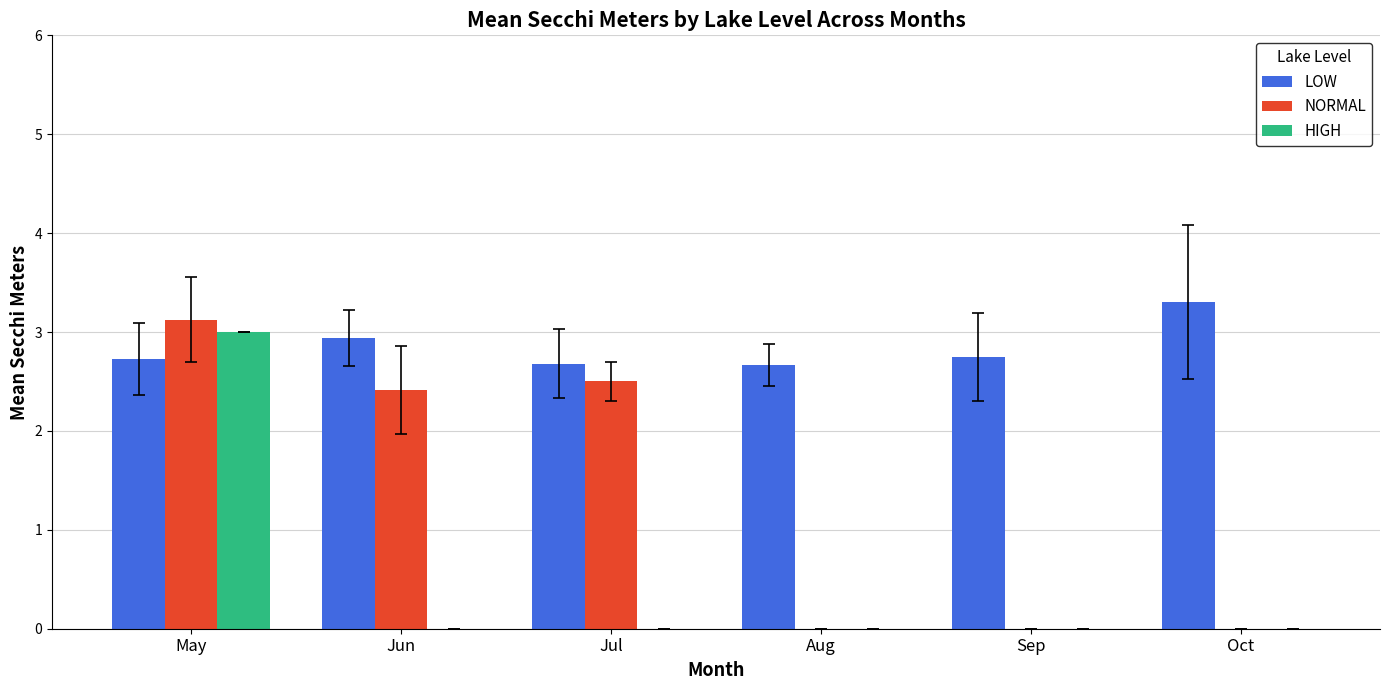

The value of LOW at Sep is 0.7. True or false?

False